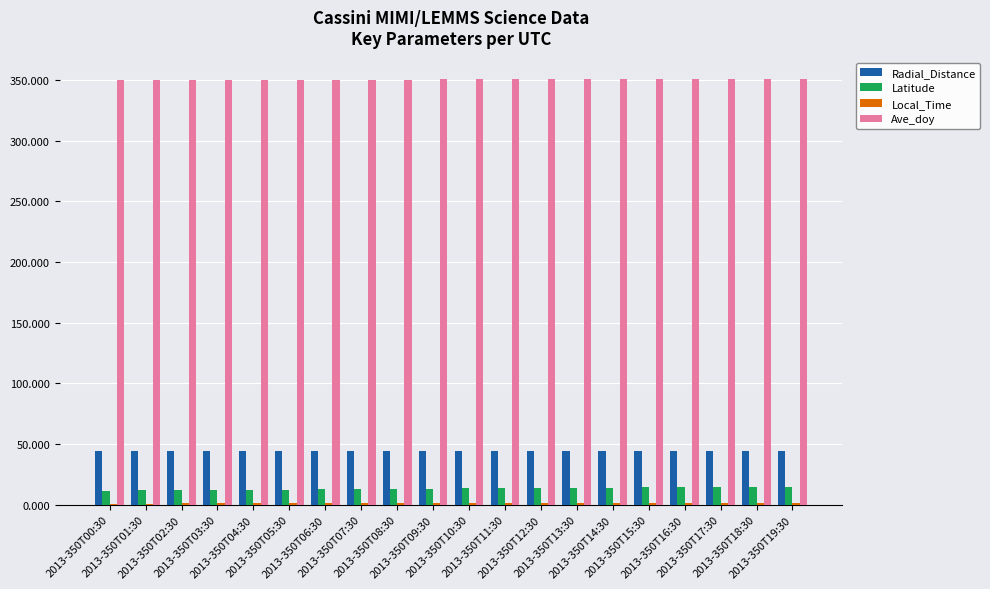

Count the number of categories in the chart.

20